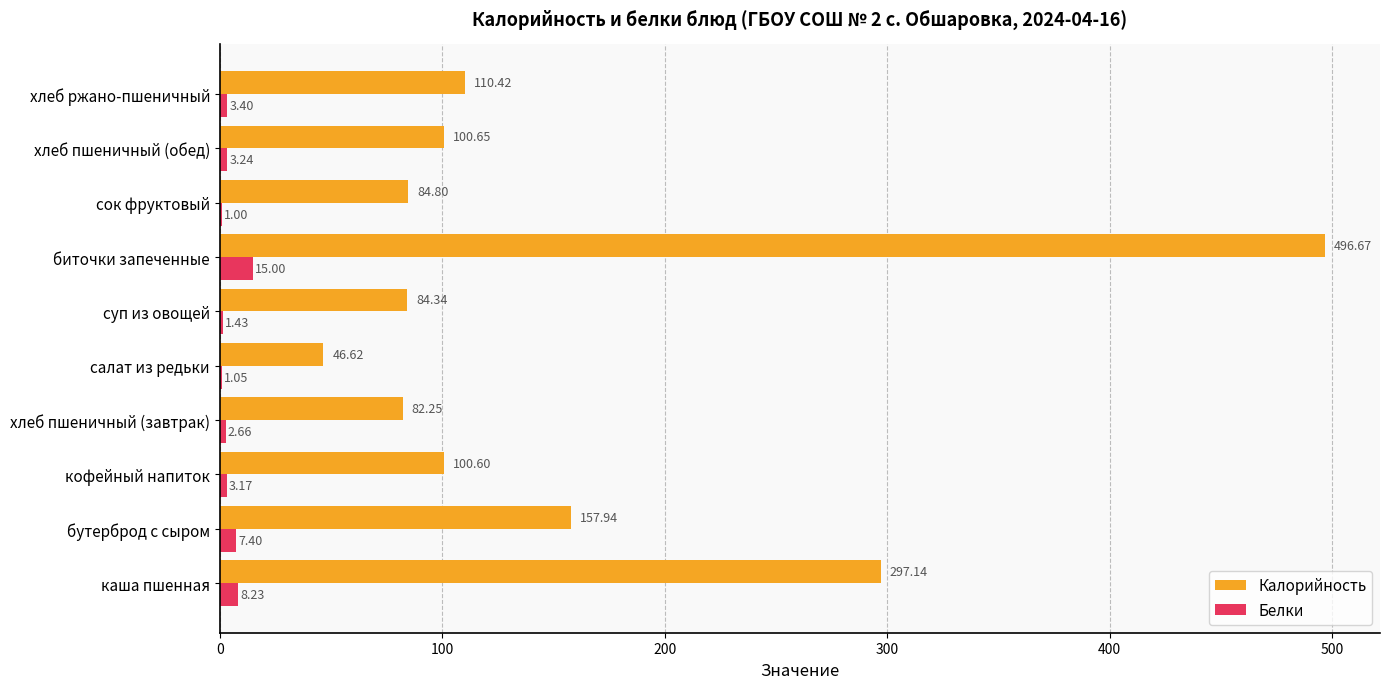

What is the sum of all Белки values?

46.6